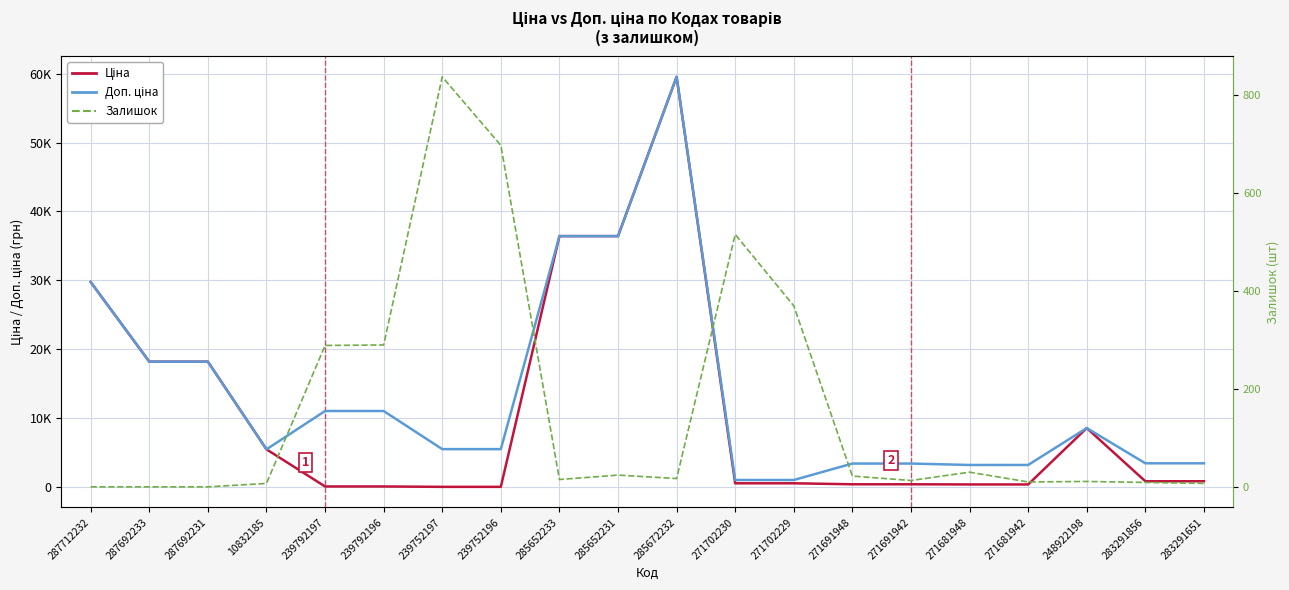

True or false: Доп. ціна and Ціна intersect in this chart.

False